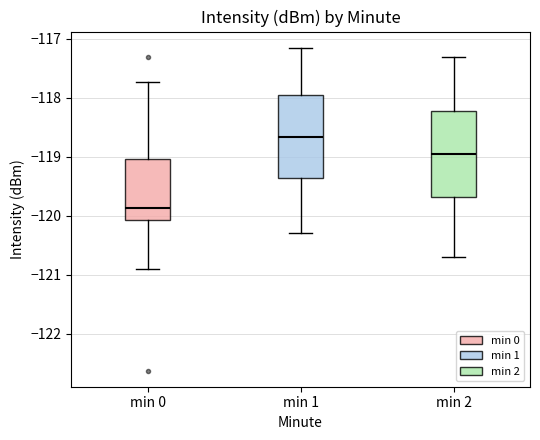

Where does the upper whisker of the box for min 2 end on the y-axis? The values are not printed on the chart, so give them approximately, as read against the axis.

-117.3